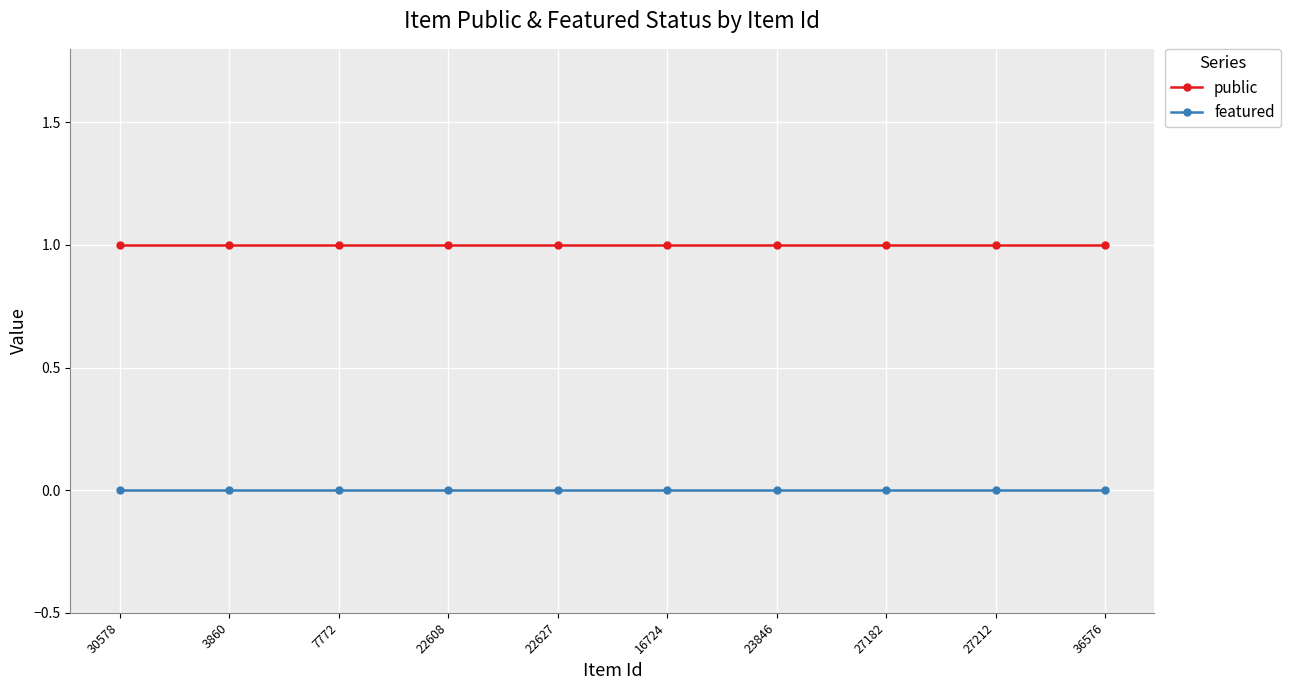

List the series in order of their peak value, lowest first.

featured, public